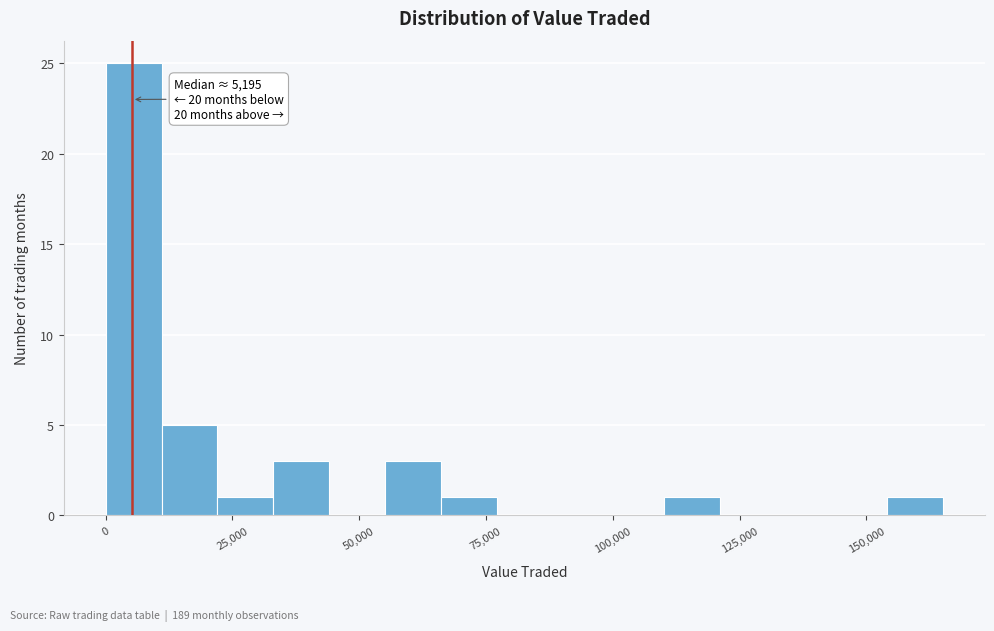

Read against the x-axis, roughly where is the centre of the tallest bar?

5000